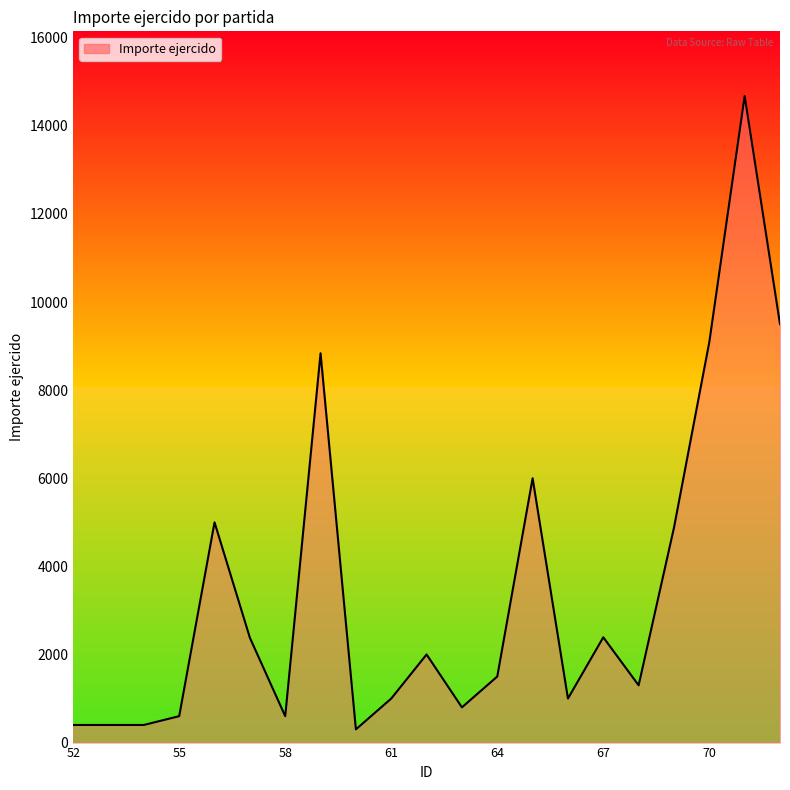

What is the difference between the maximum and minimum values?

14378